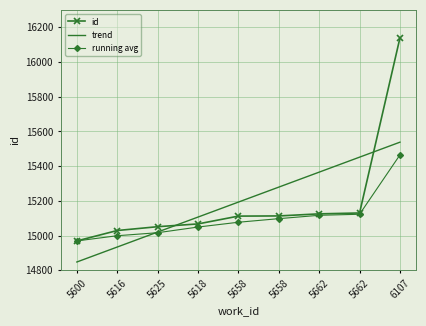

Which label corresponds to the smallest value in the chart?

5600